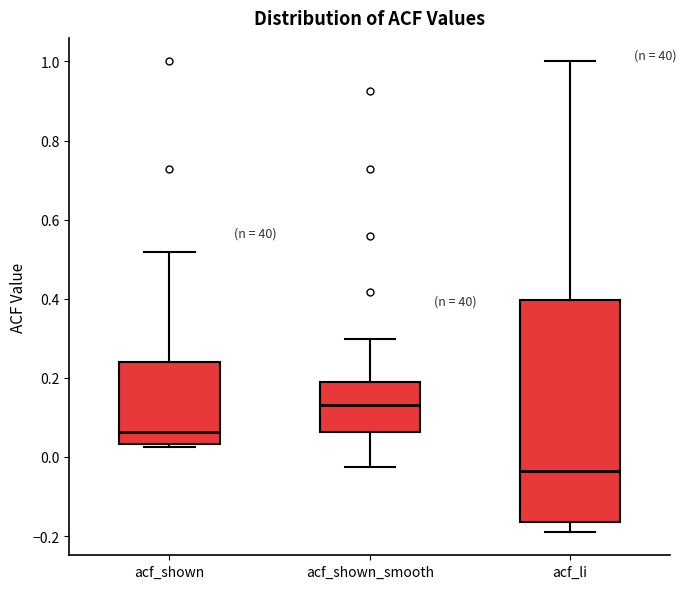

Reading left to right, transcribe this box plot: for each box, give where its median line is, the range the box spans, and where its two whiskers end, as read against the y-axis. The values are not printed on the chart, so give them approximately, as read against the axis.

acf_shown: median 0.06, box 0.04 to 0.24, whiskers 0.02 to 0.52
acf_shown_smooth: median 0.14, box 0.06 to 0.18, whiskers -0.02 to 0.30
acf_li: median -0.04, box -0.16 to 0.40, whiskers -0.18 to 1.00